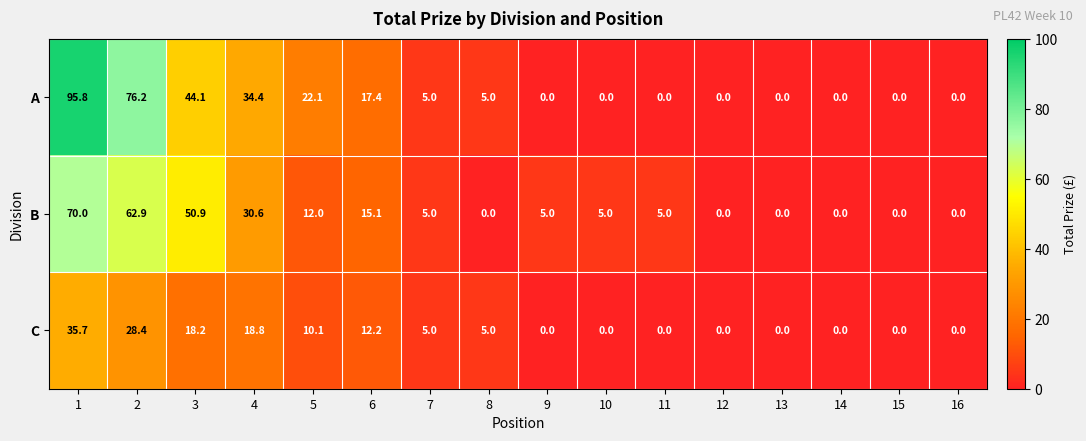

What is the sum of the B values at 5 and 13?

12.0